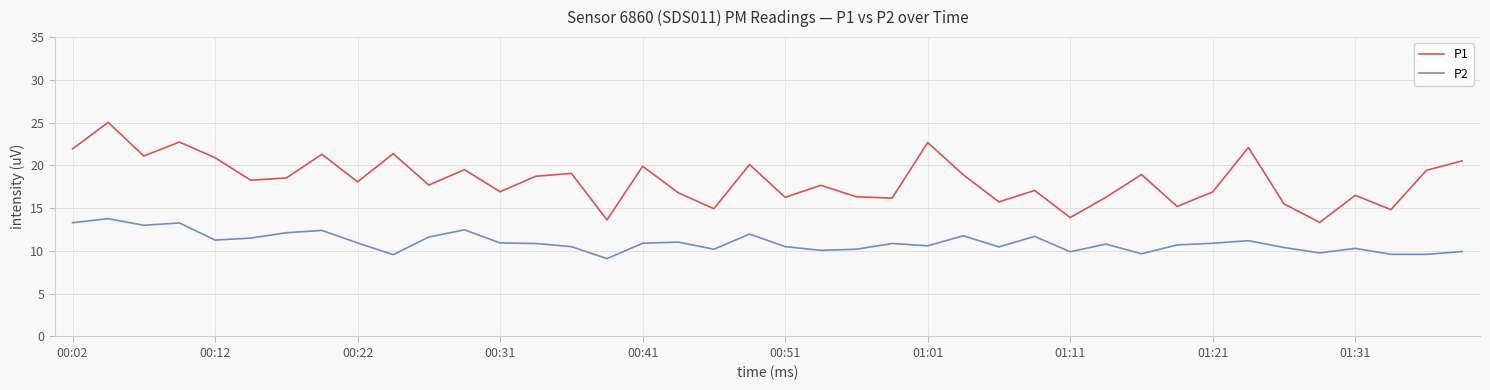

What is the minimum value shown in the chart?

9.1